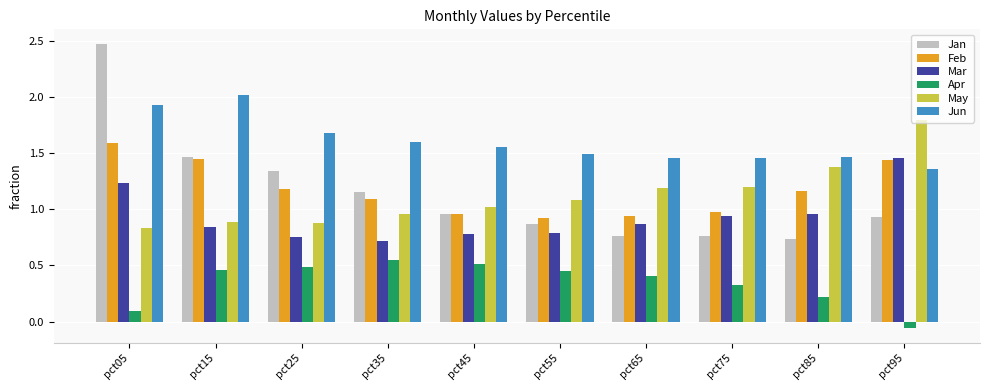

What is the greatest value displayed?

2.5